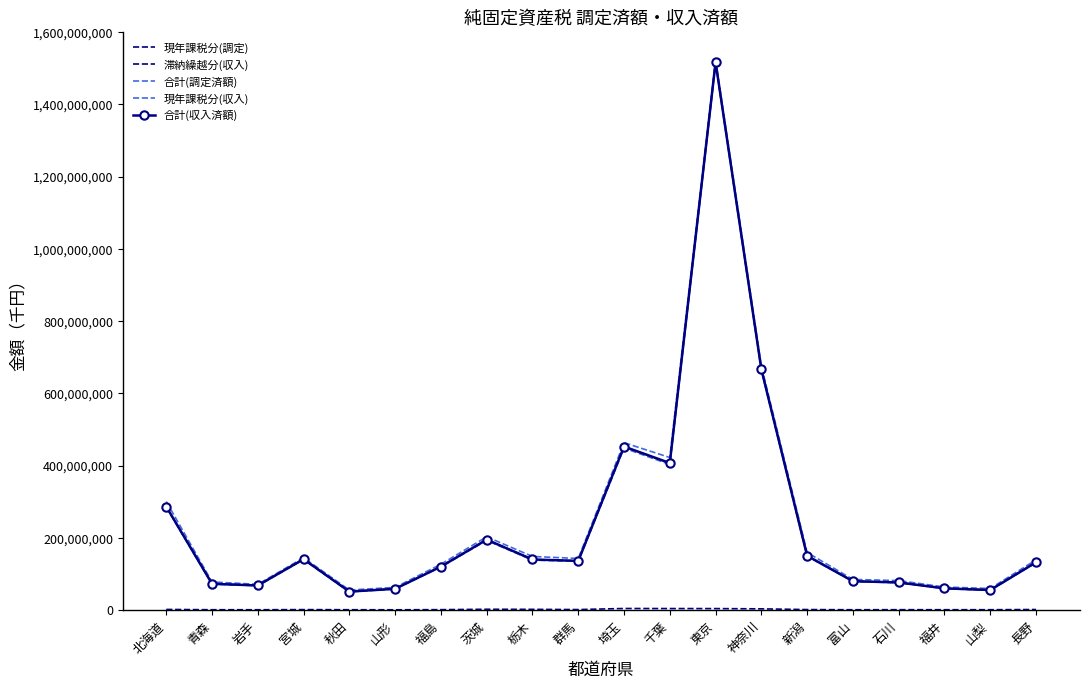

Does the chart have visible grid lines?

No